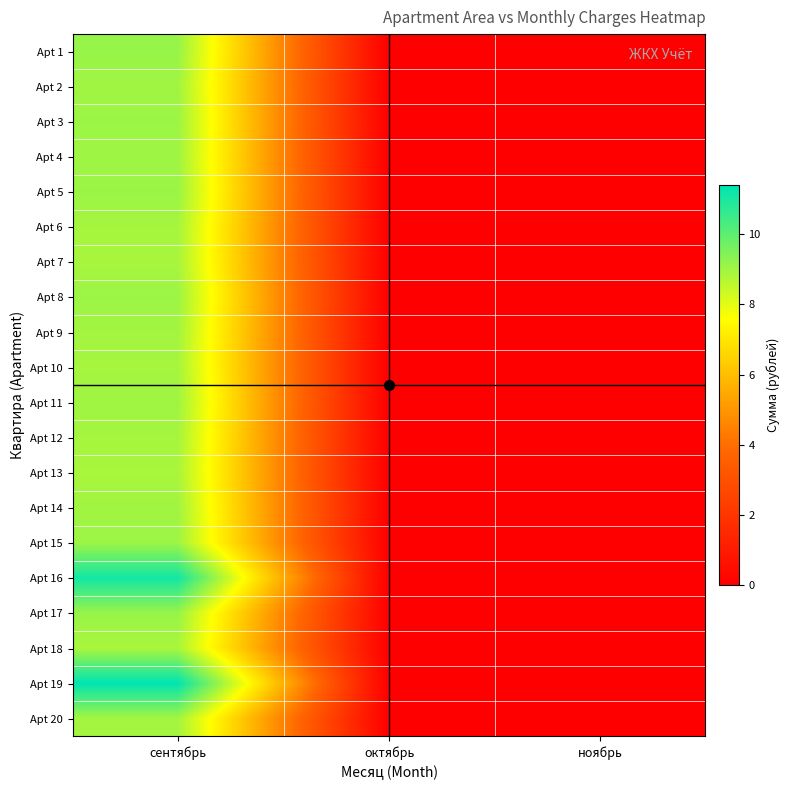

At октябрь, list the series in order from largest to smallest.

Apt 1, Apt 2, Apt 3, Apt 4, Apt 5, Apt 6, Apt 7, Apt 8, Apt 9, Apt 10, Apt 11, Apt 12, Apt 13, Apt 14, Apt 15, Apt 16, Apt 17, Apt 18, Apt 19, Apt 20